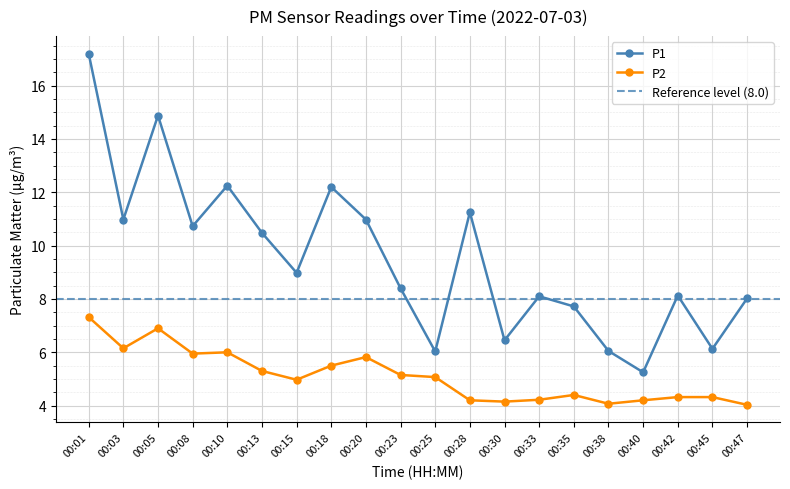

What is the difference between the maximum and minimum values in the P2 series?

3.3